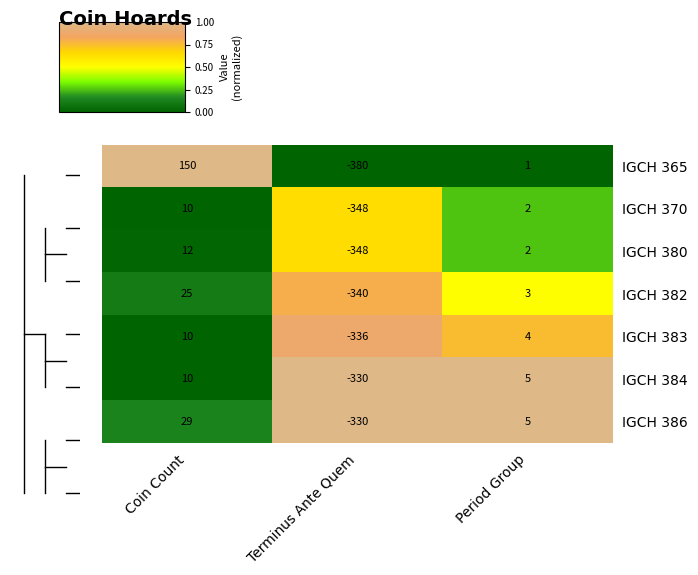

Rank the categories by IGCH 383 value from highest to lowest.

Coin Count, Period Group, Terminus Ante Quem